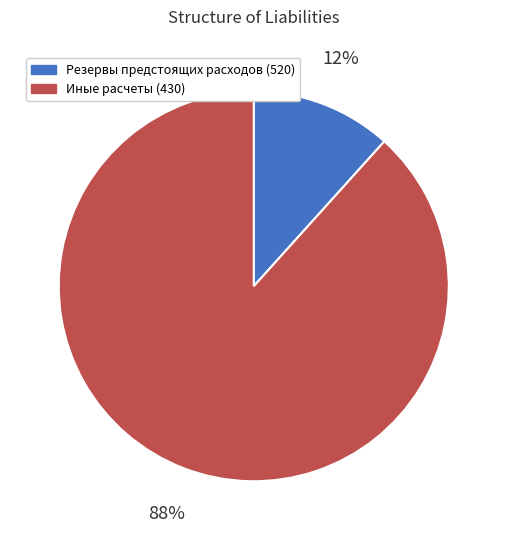

Between Иные расчеты (430) and Резервы предстоящих расходов (520), which is larger?

Иные расчеты (430)